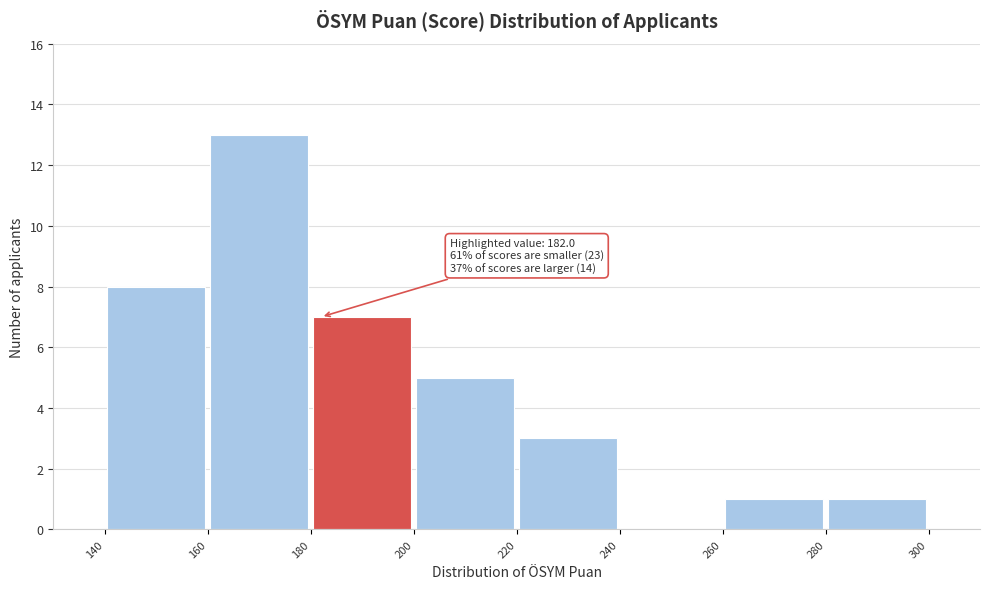

Which range on the x-axis has the tallest bar?

160 to 180